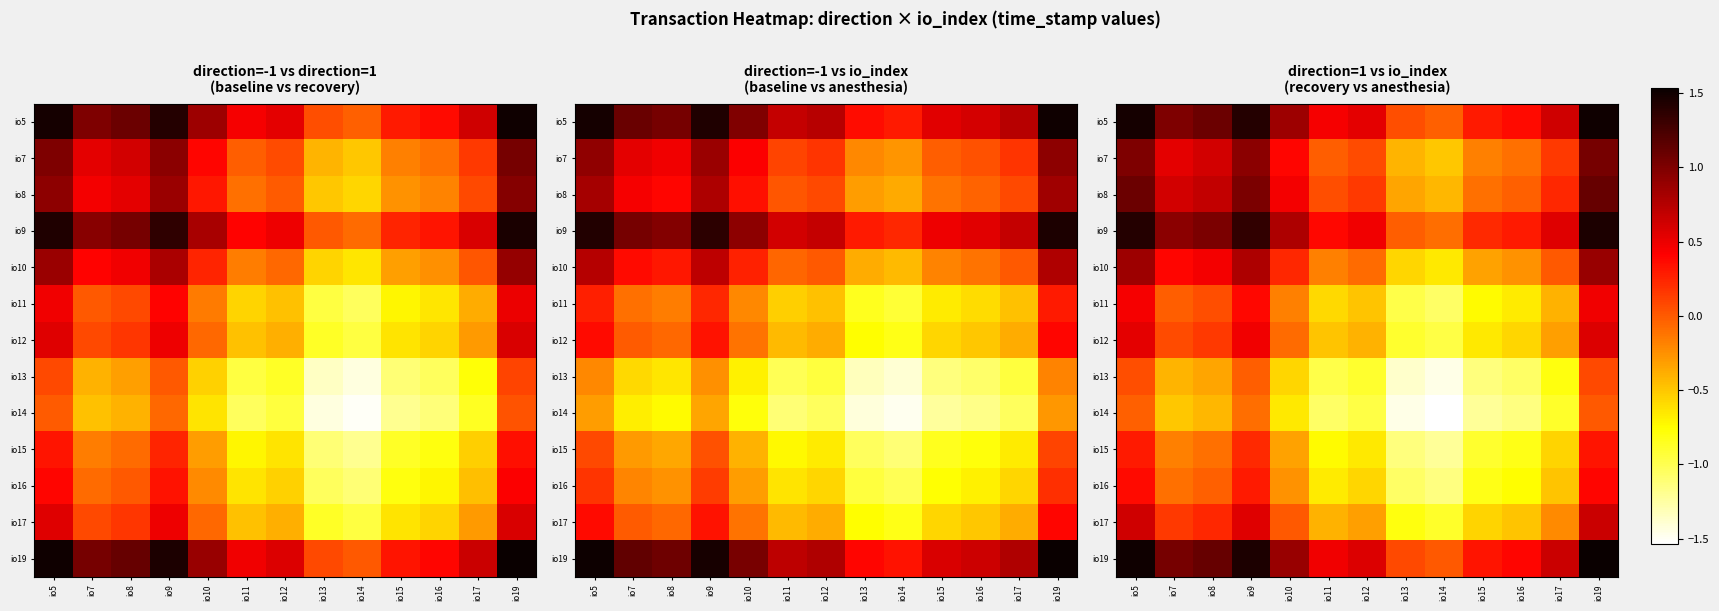

Rank the categories by io19 value from lowest to highest.

io14, io13, io15, io16, io11, io12, io17, io10, io7, io8, io9, io5, io19